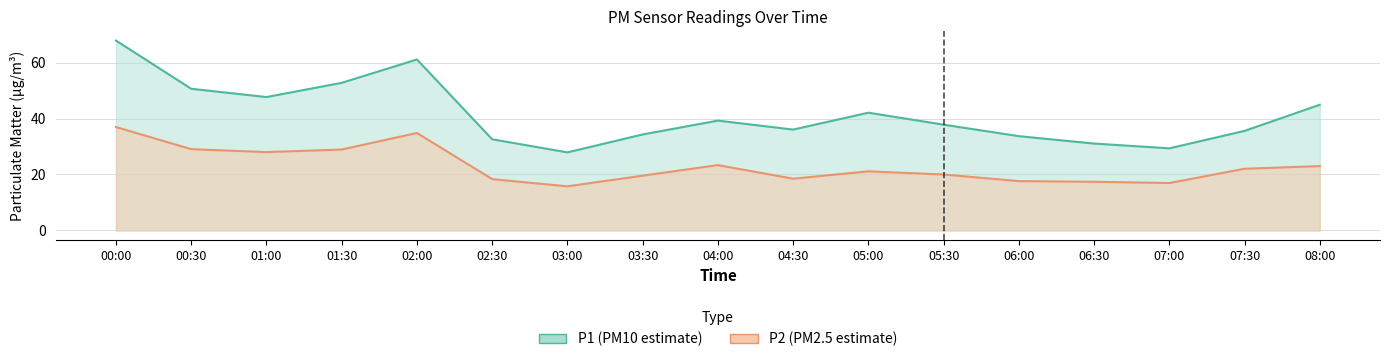

Which has a higher value, 00:00 or 06:30?

00:00